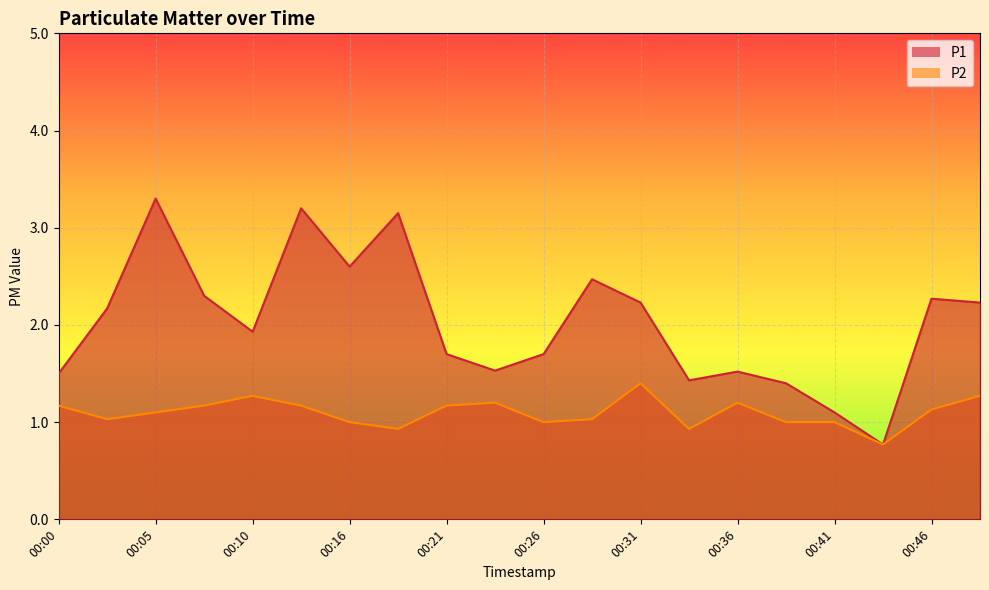

What is the sum of all P2 values?

21.9